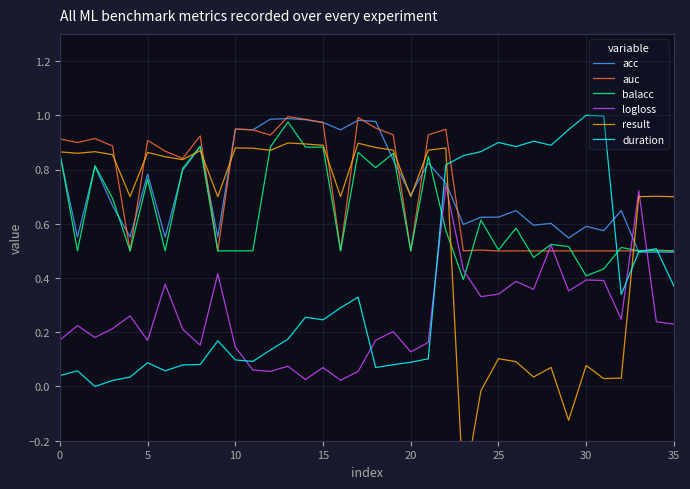

Which series has the largest range (max minus min)?

result